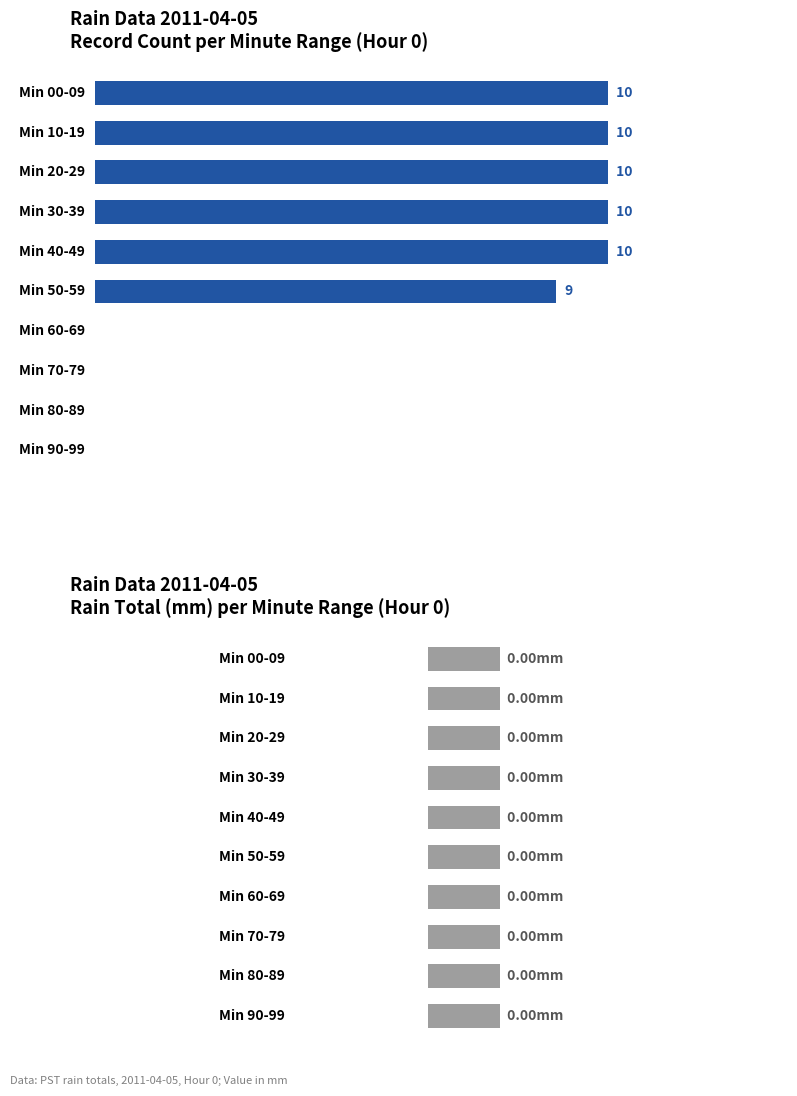

Which series has the largest range (max minus min)?

Record Count